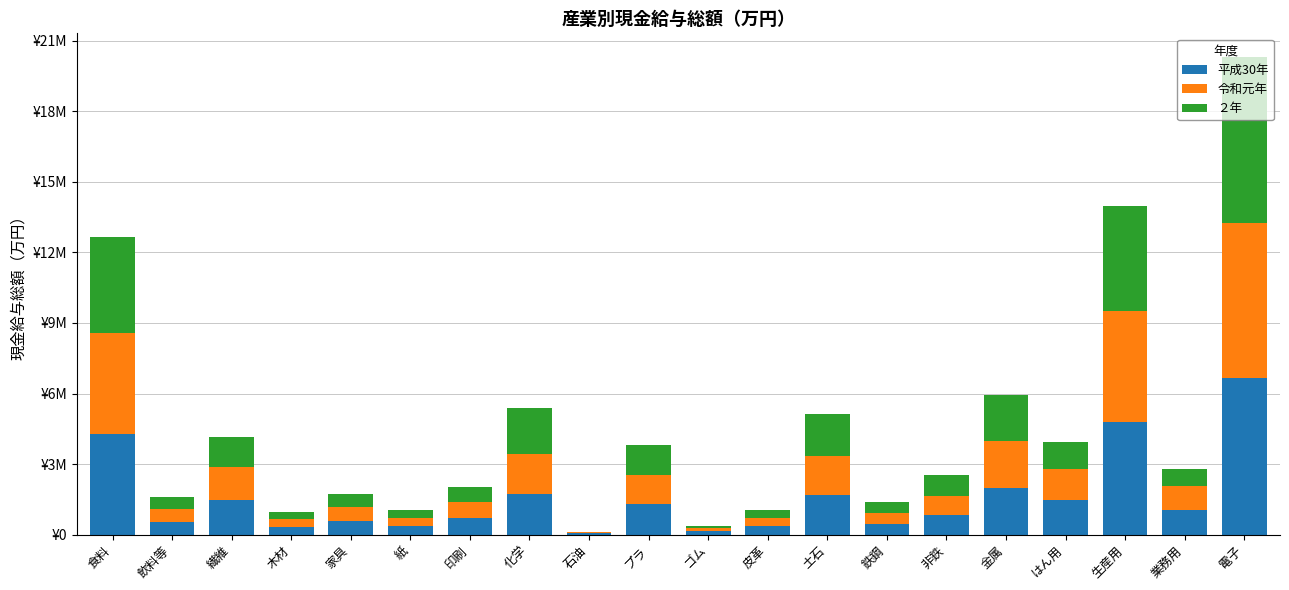

Are the bars grouped side by side (vs. stacked)?

No